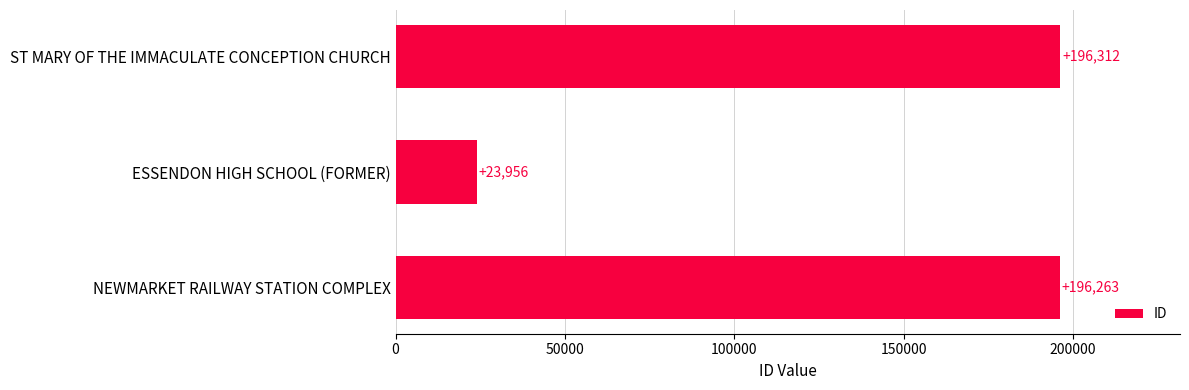

What is the difference between the values at ESSENDON HIGH SCHOOL (FORMER) and NEWMARKET RAILWAY STATION COMPLEX?

172307